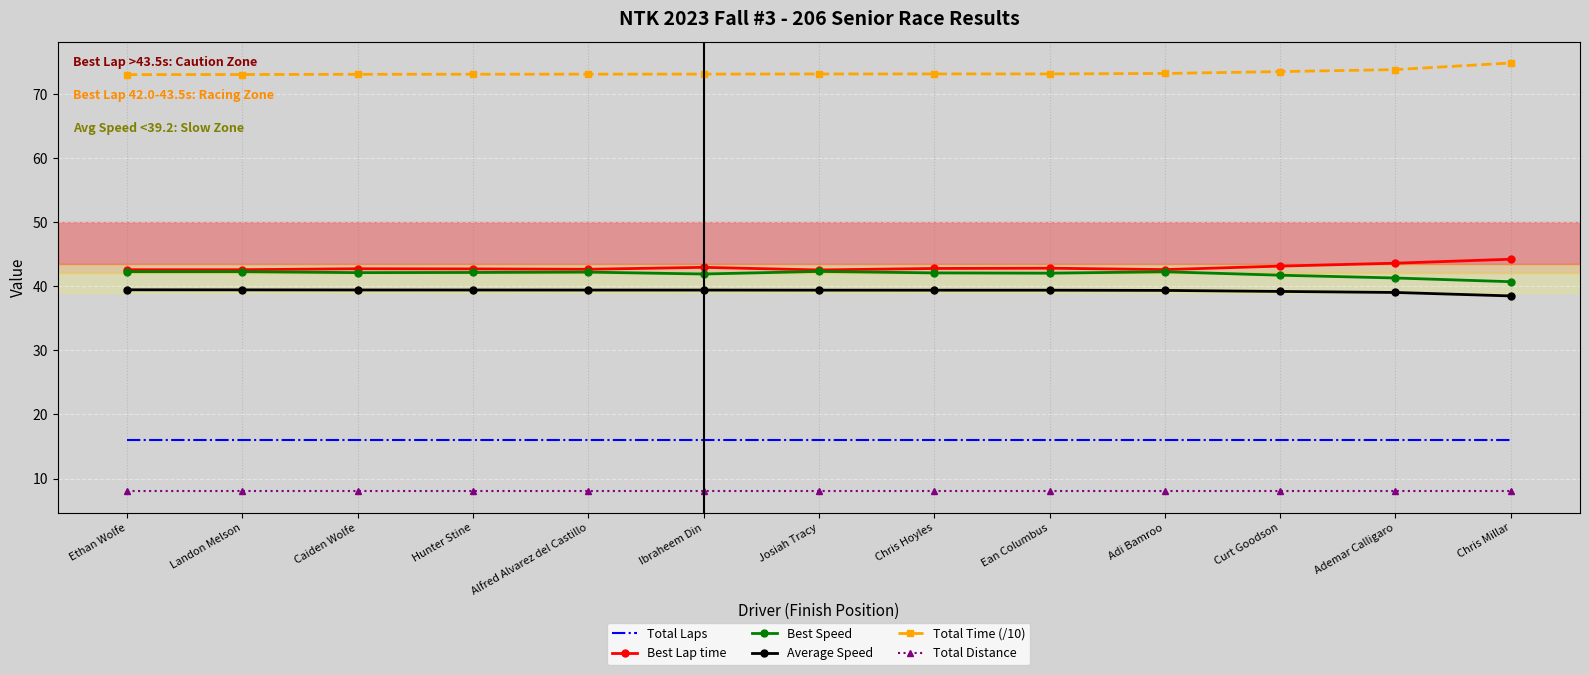

What is the smallest value displayed?

8.0